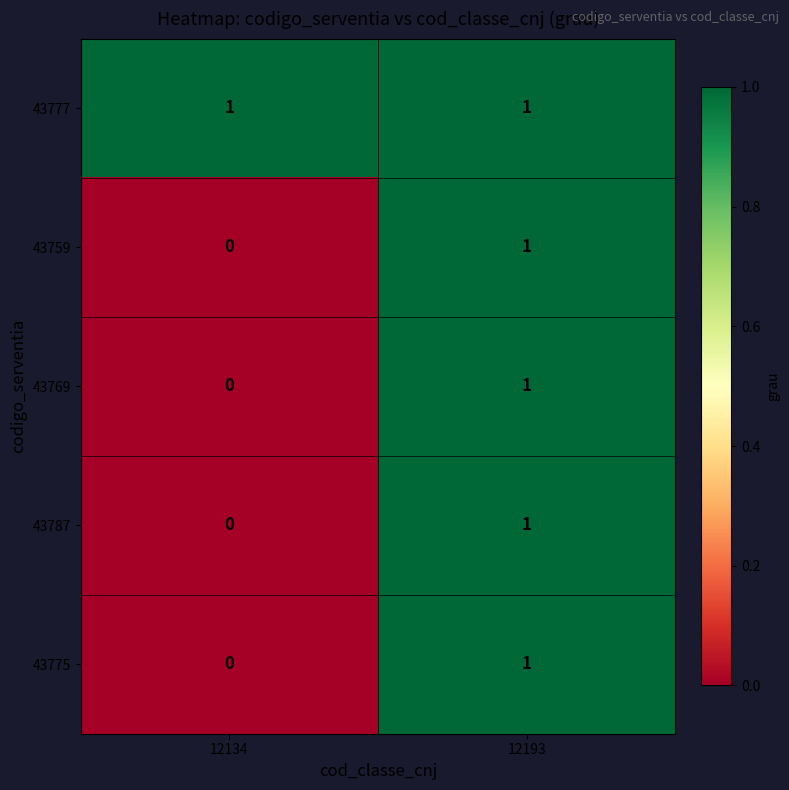

At which label is 43787 closest to 0?

12134